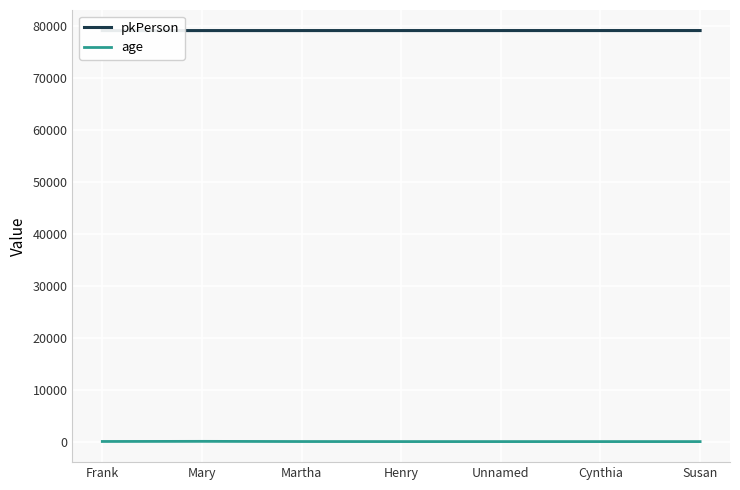

True or false: age and pkPerson cross at least once.

False